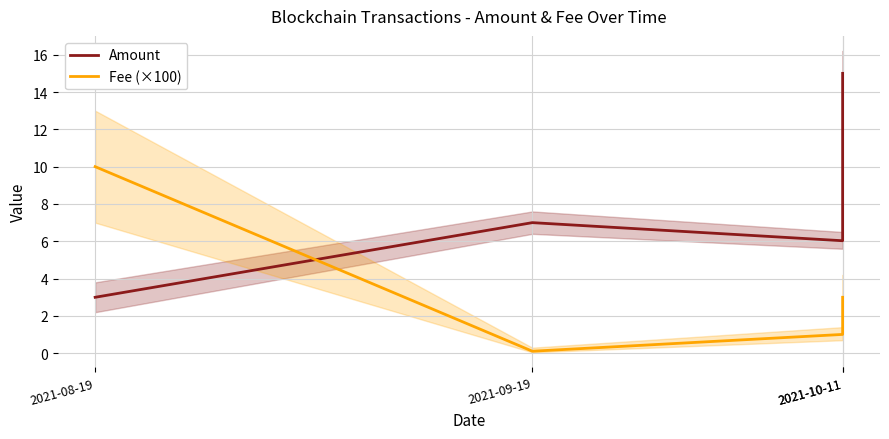

What are all the series names shown in the legend?

Amount, Fee (×100)